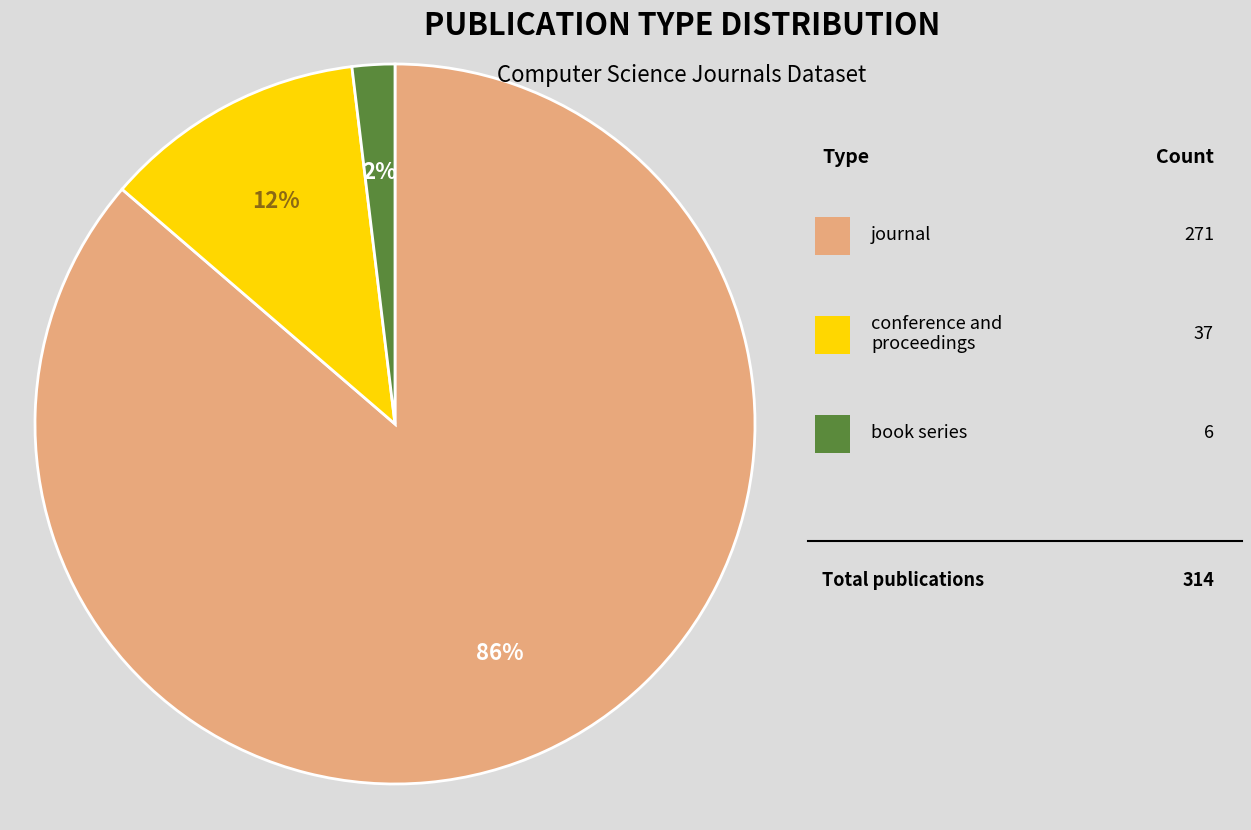

To the nearest percent, what is the difference between the largest and smallest slice percentages?

84%